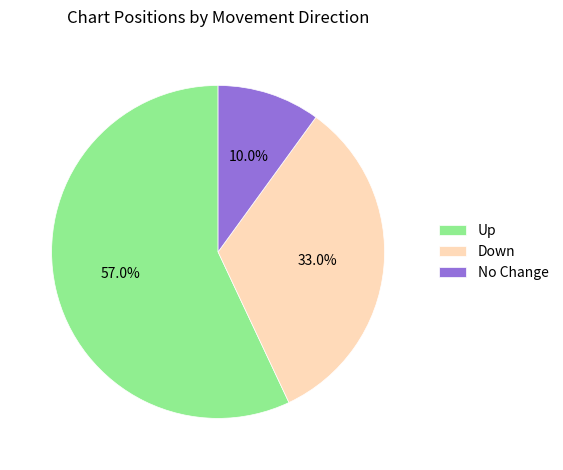

Which category has the biggest portion of the pie?

Up